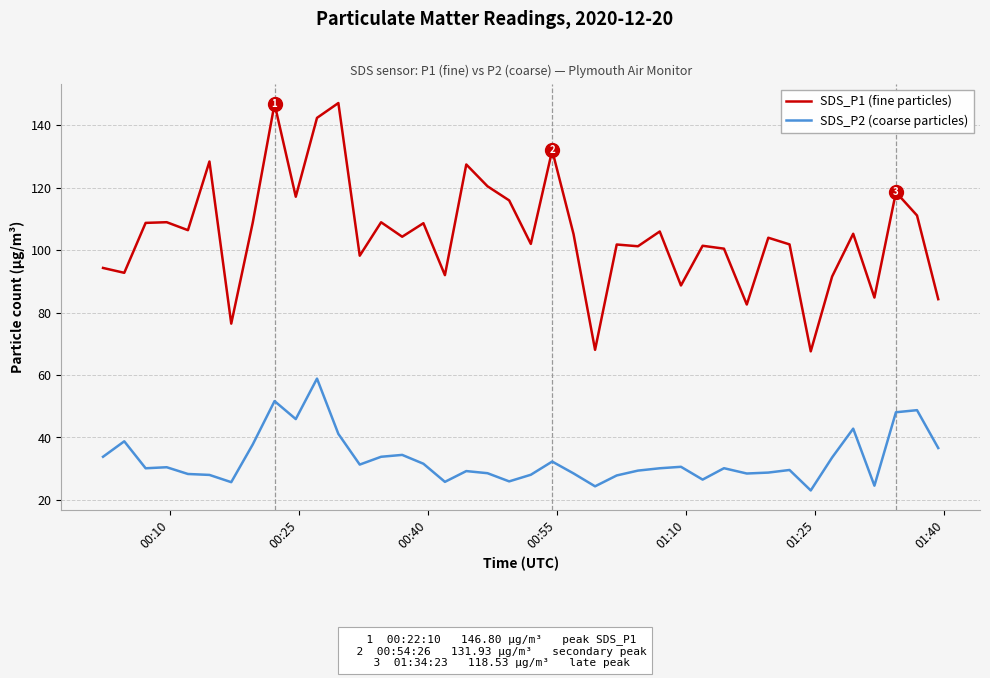

In SDS_P2 (coarse particles), how many points are higher than both neighbors (excluding endpoints)?

12